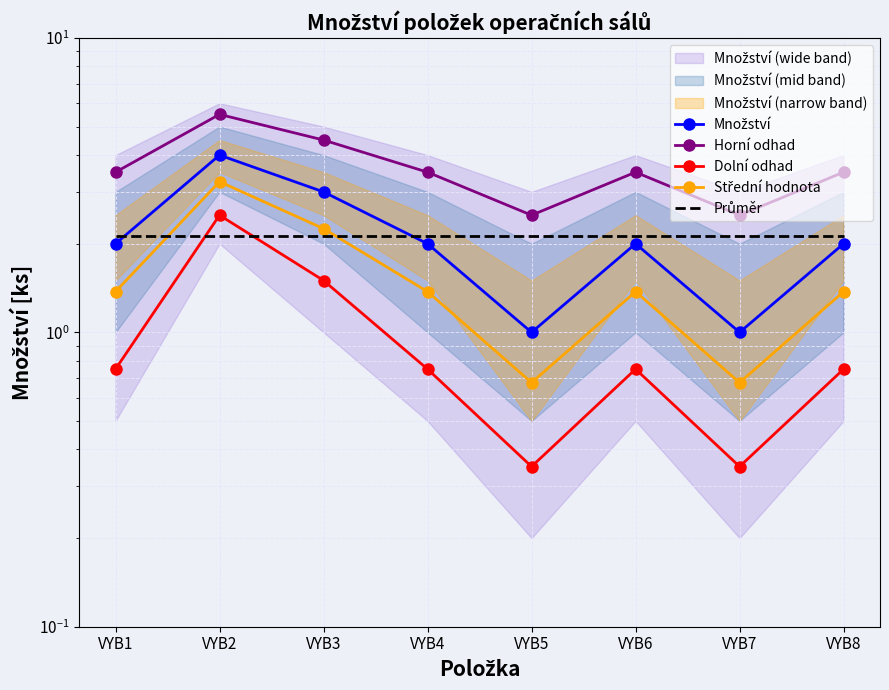

What is the smallest value displayed?

0.3